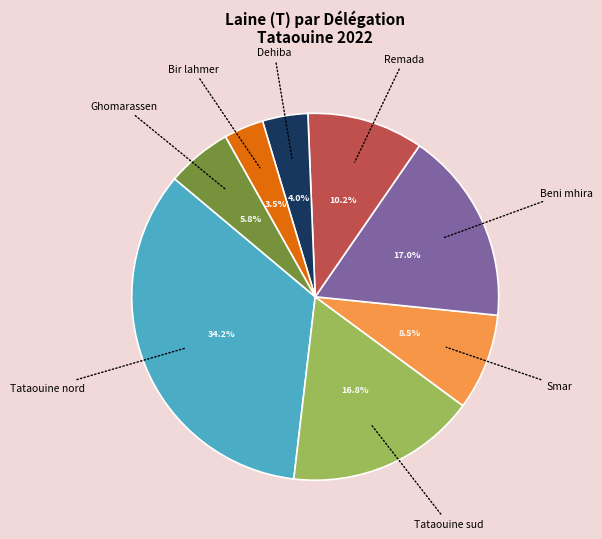

To the nearest percent, what is the average slice percentage?

12%